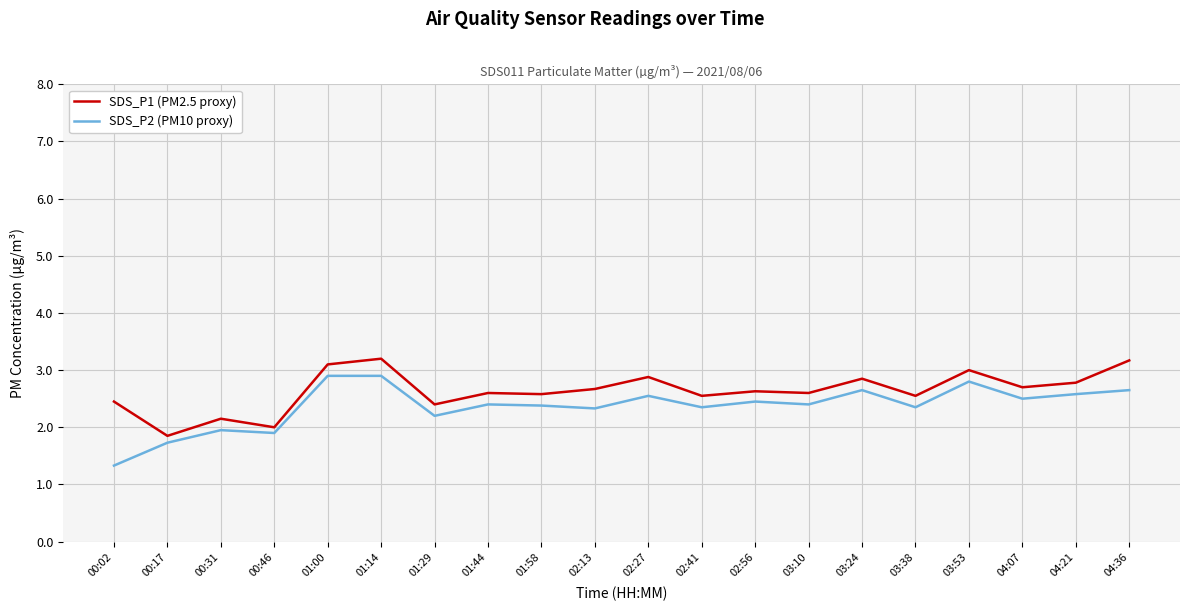

Which series has the widest spread of values?

SDS_P2 (PM10 proxy)